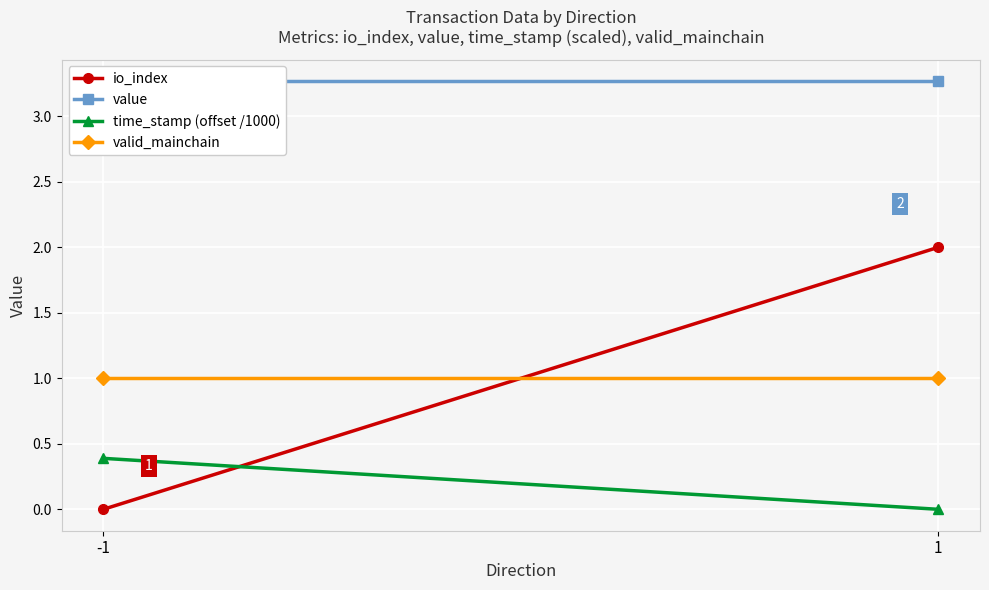

What is the approximate value of valid_mainchain at -1?

1.0